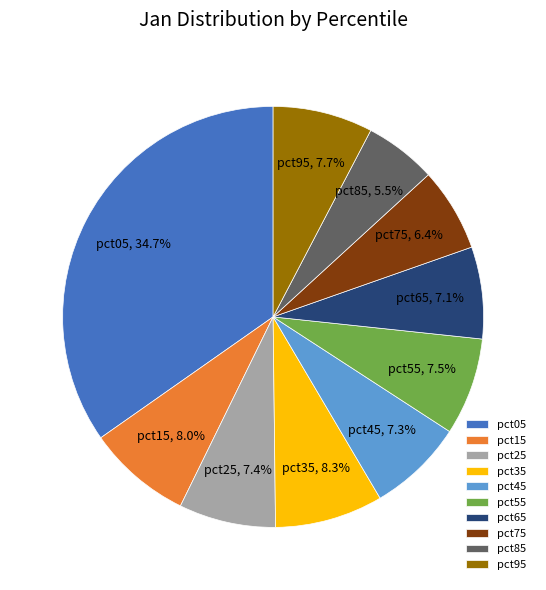

Is there a majority slice in this chart?

No